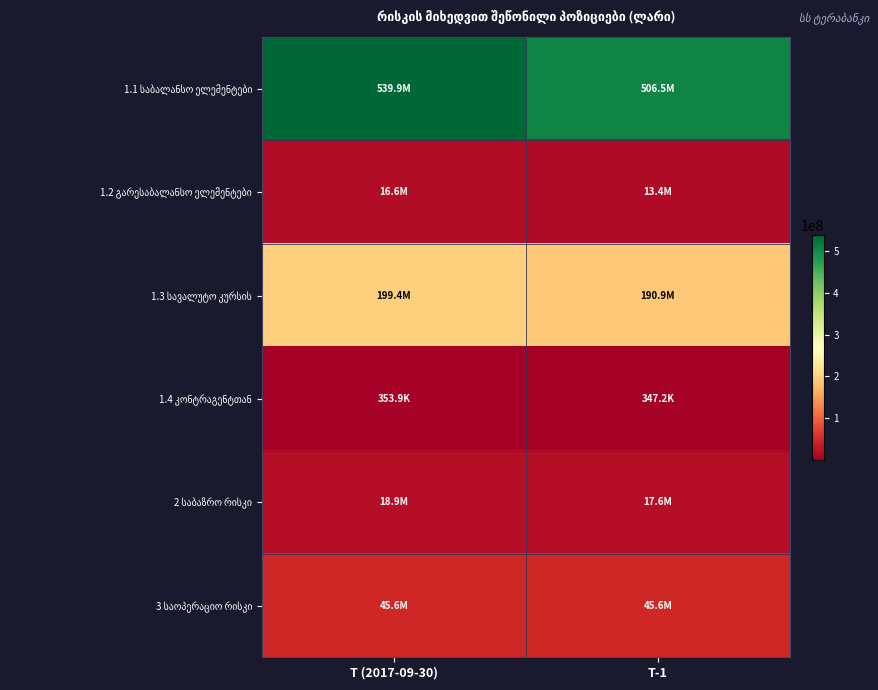

List the series in order of their peak value, lowest first.

1.4 კონტრაგენტთან, 1.2 გარესაბალანსო ელემენტები, 2 საბაზრო რისკი, 3 საოპერაციო რისკი, 1.3 სავალუტო კურსის, 1.1 საბალანსო ელემენტები